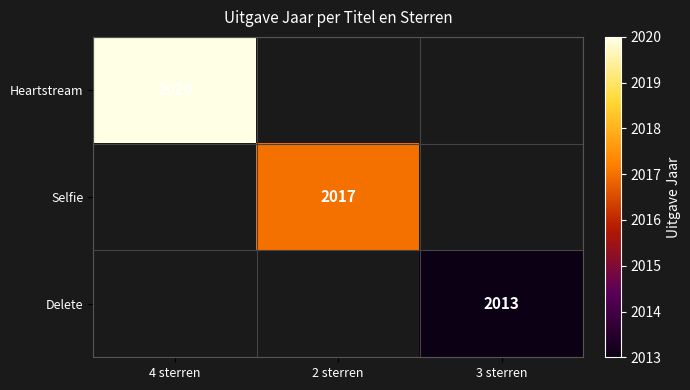

At which category is the sum across all series the highest?

4 sterren